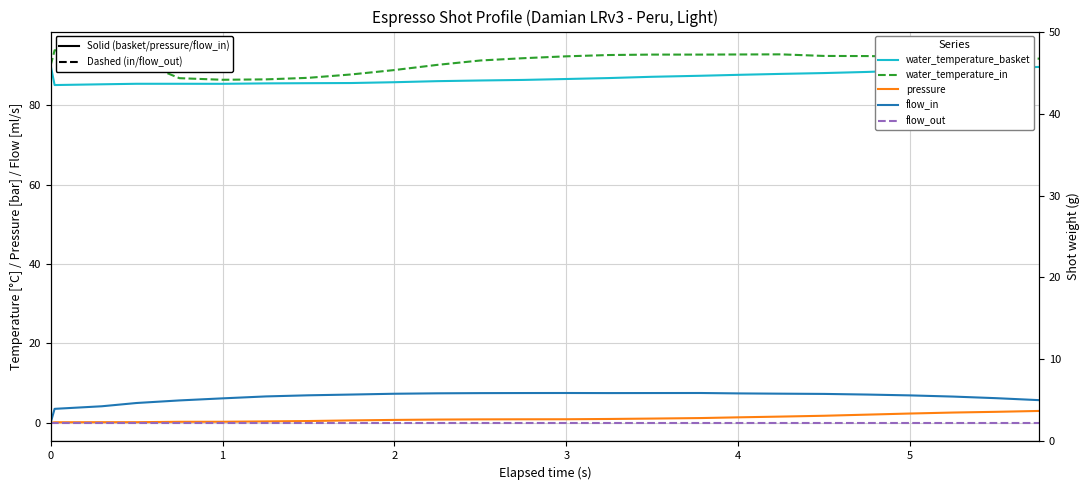

True or false: flow_out and water_temperature_basket intersect in this chart.

False